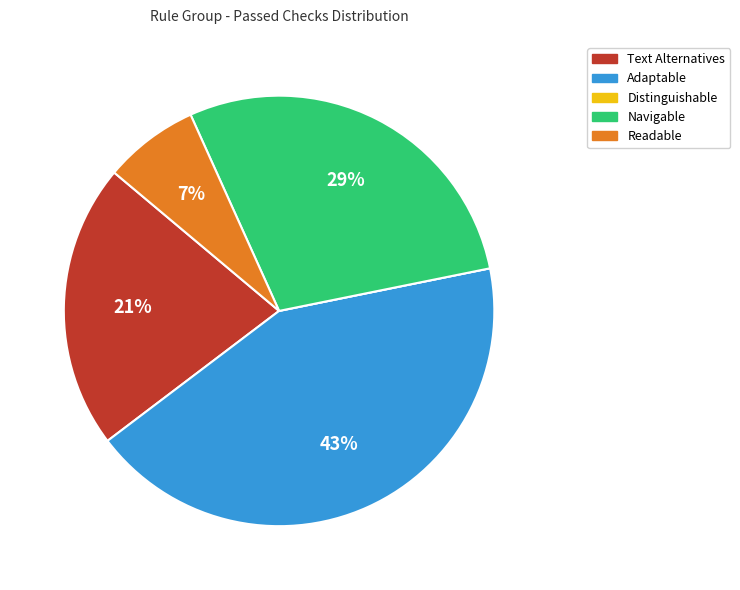

Is Adaptable the majority of the pie?

No